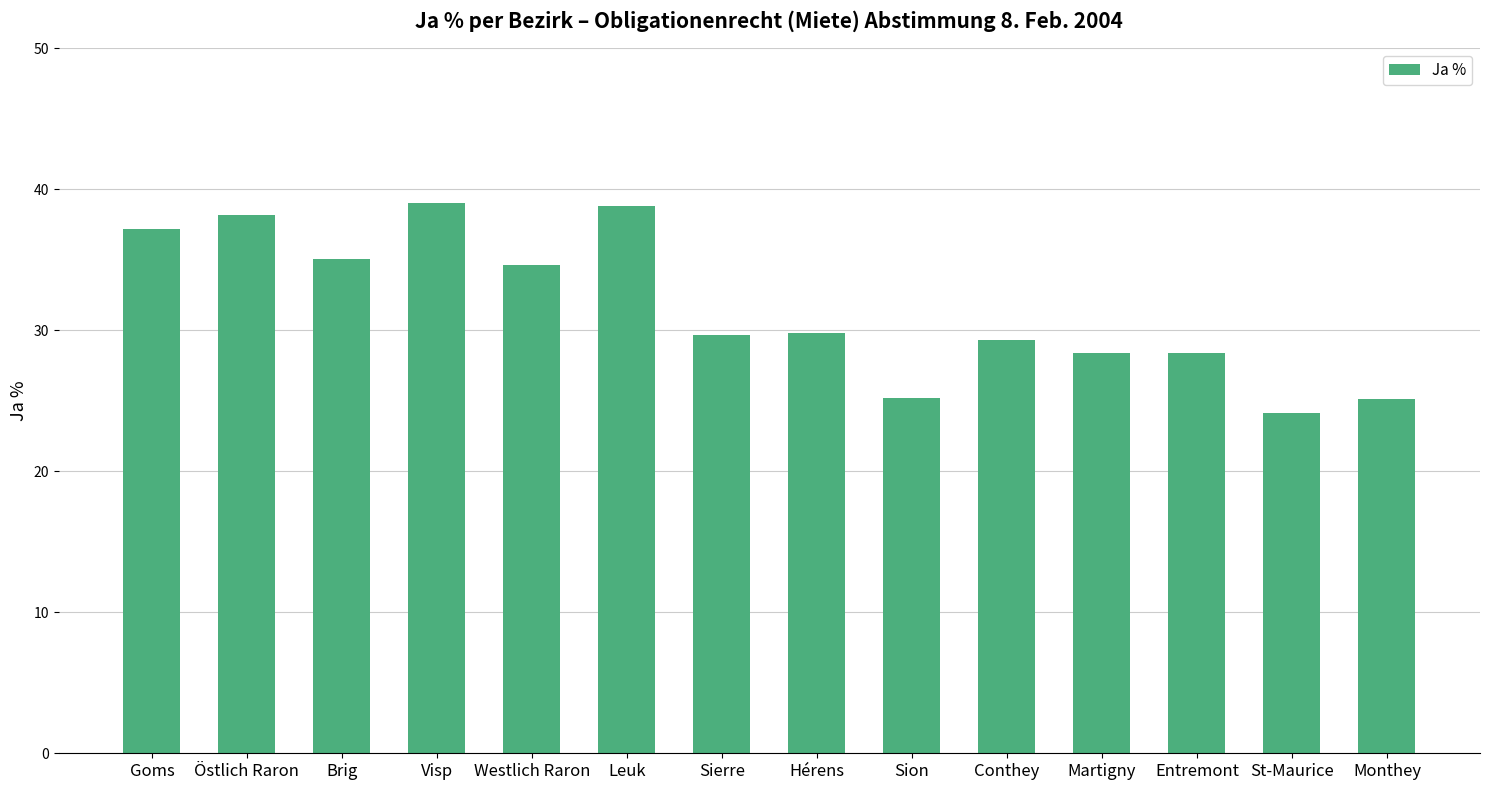

Which category has the lowest value across all series?

St-Maurice